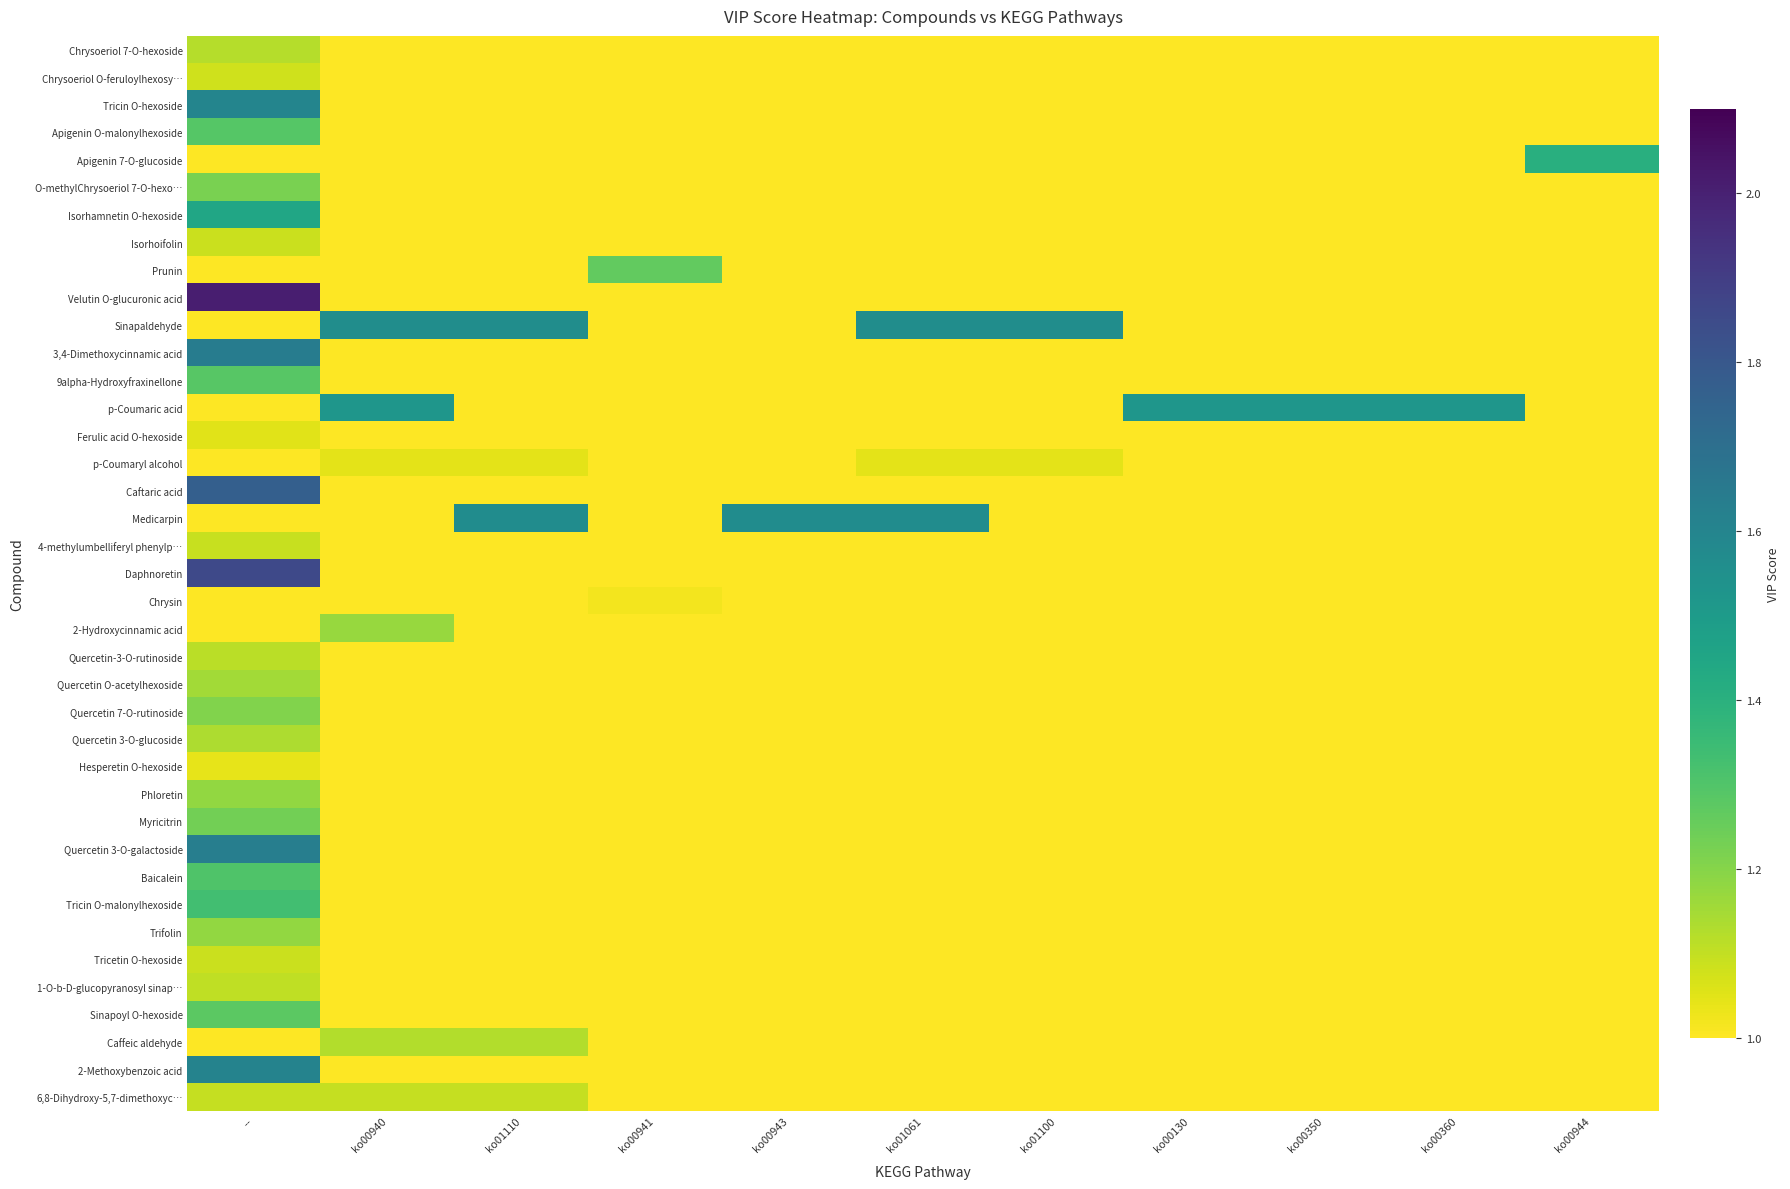

What is the total value across all series at ko00944?

1.4